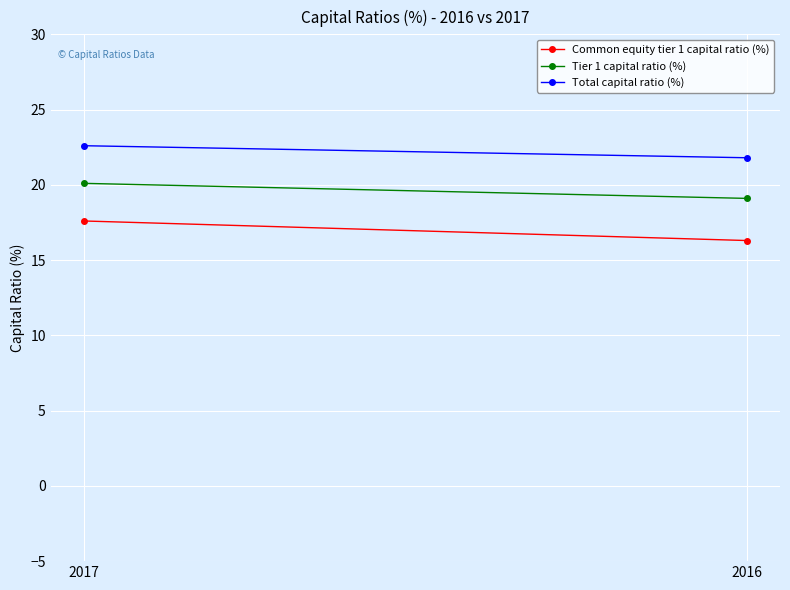

Reading left to right, what are all the values shown in this chart?

Common equity tier 1 capital ratio (%): 17.6	16.3
Tier 1 capital ratio (%): 20.1	19.1
Total capital ratio (%): 22.6	21.8